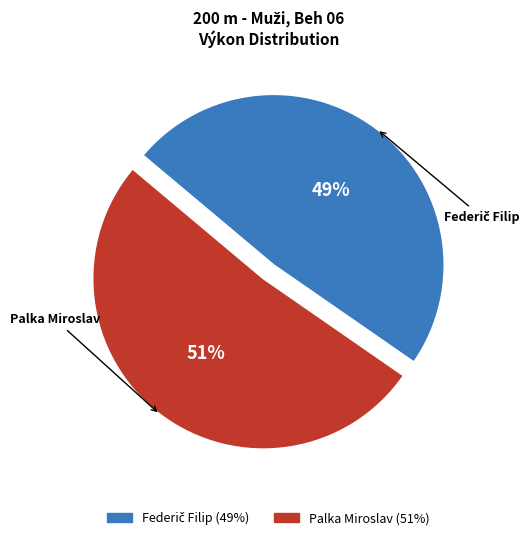

Which category has the biggest portion of the pie?

Palka Miroslav